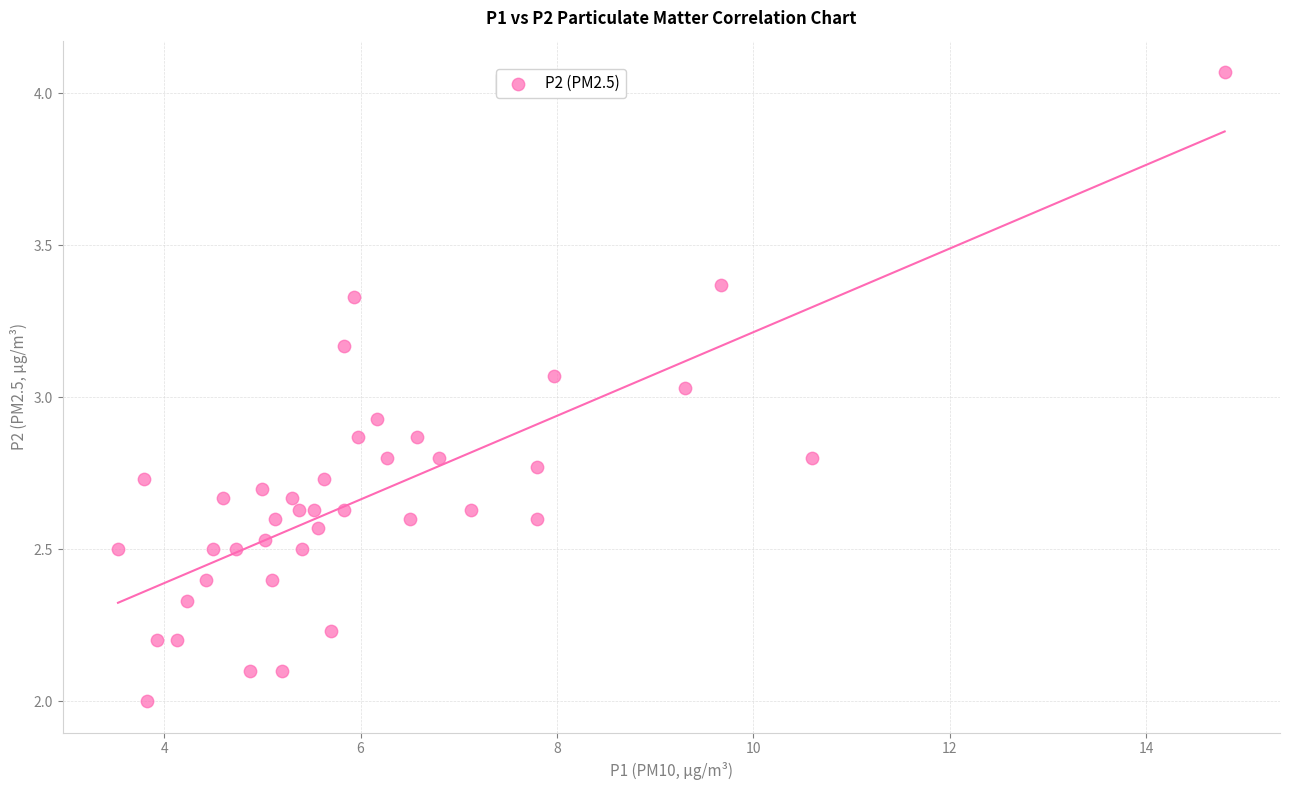

What is the range of X values (max minus min)?

11.3